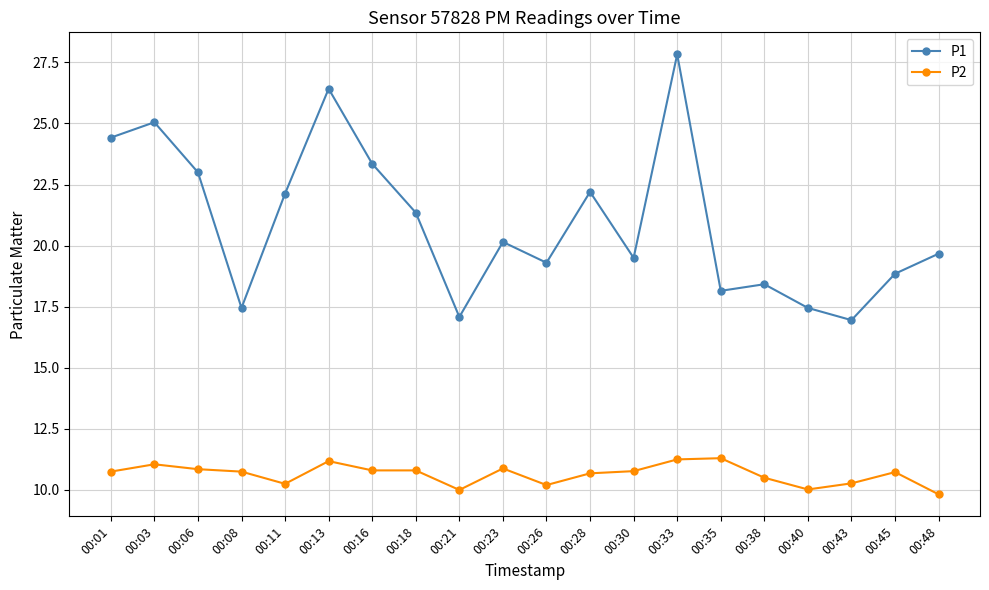

Which series has the largest range (max minus min)?

P1